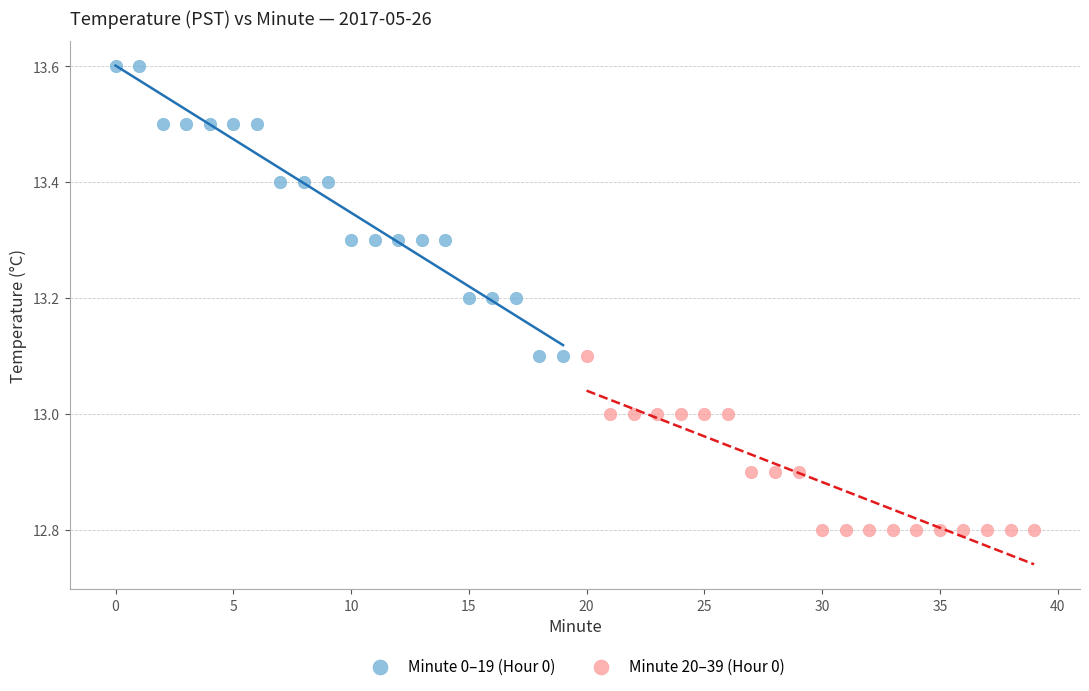

Which series contains the lowest Y value?

Minute 20–39 (Hour 0)